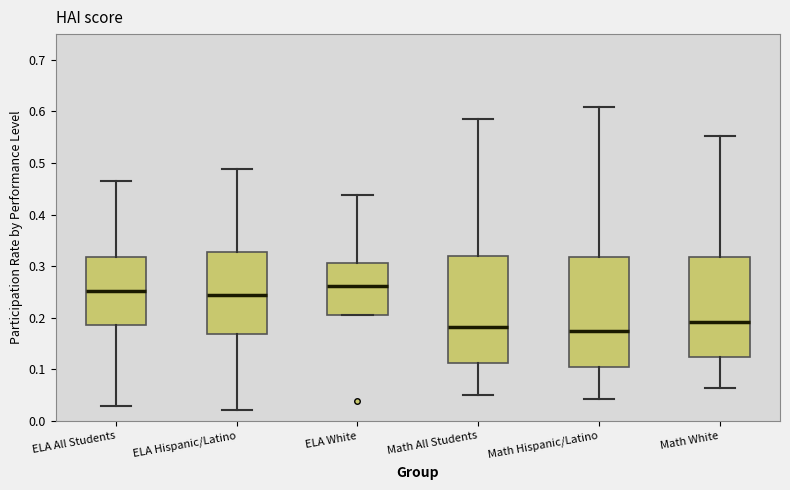

Where is the lower edge of the box for ELA Hispanic/Latino on the y-axis? The values are not printed on the chart, so give them approximately, as read against the axis.

0.17